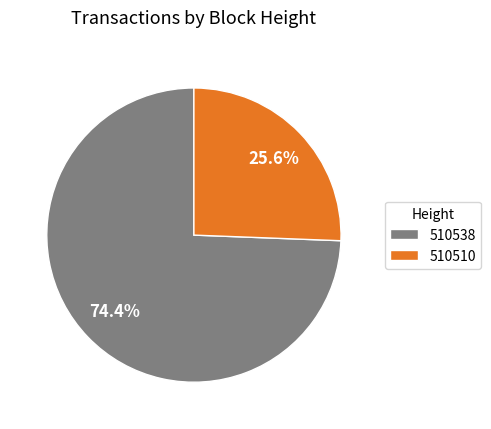

Which slice is the largest?

510538